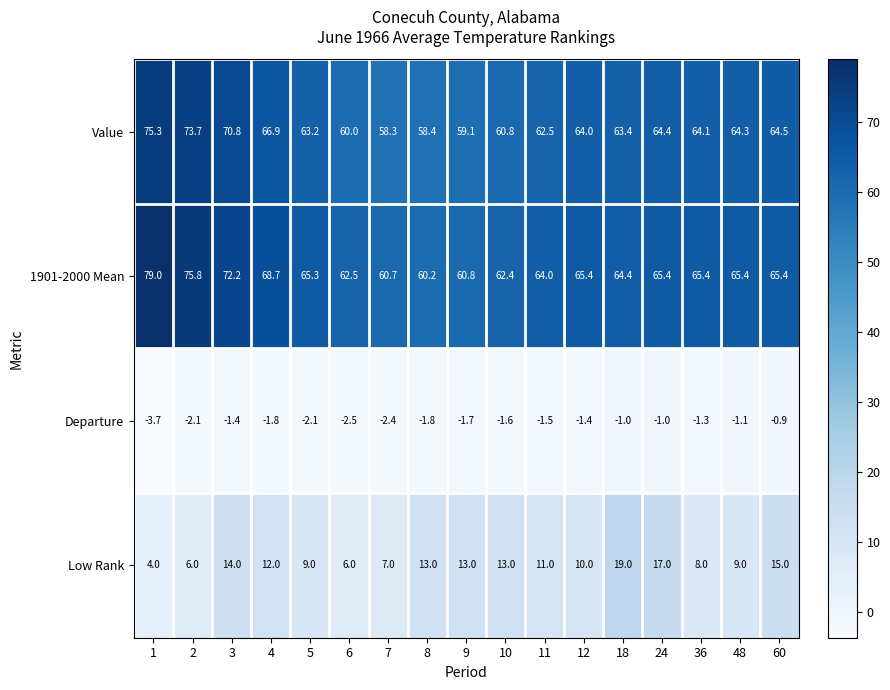

Which series has the largest range (max minus min)?

1901-2000 Mean